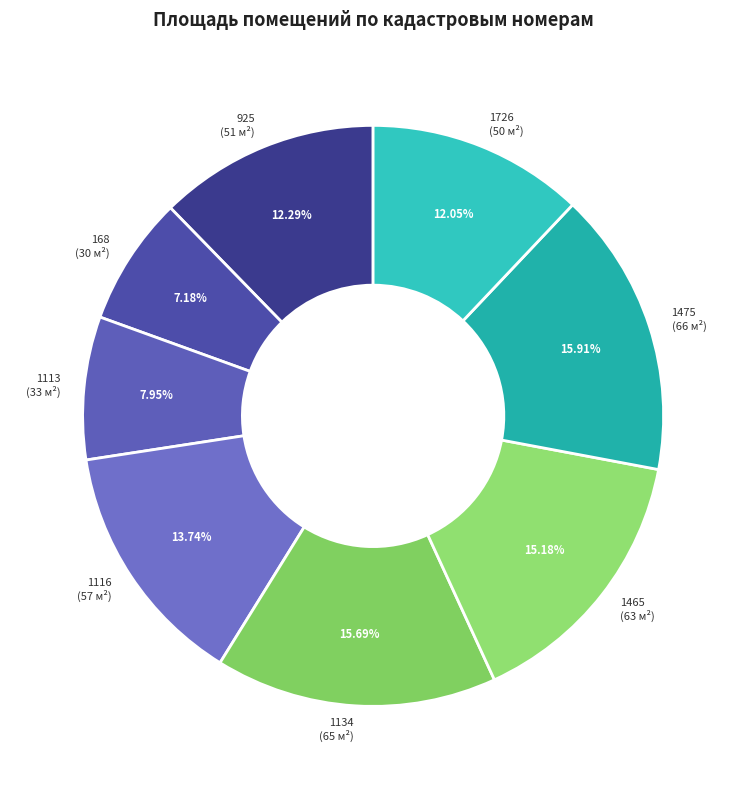

Does any single category account for the majority?

No